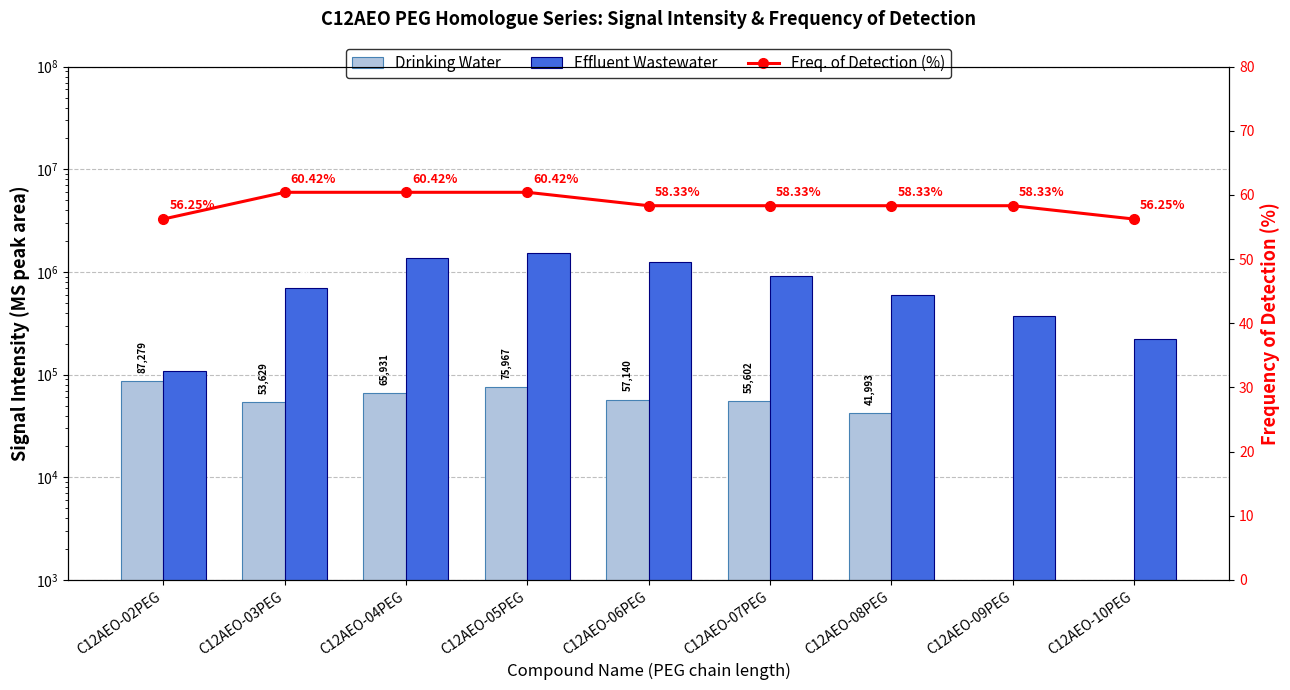

What is the value of the Freq. of Detection (%) bar at the 9th from the left?

56.2